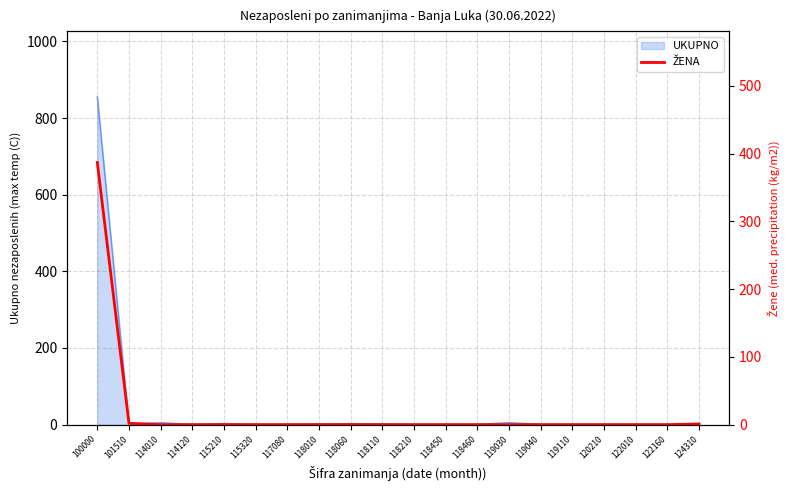

Rank the categories by value from lowest to highest.

114010, 114120, 115210, 115320, 117080, 118010, 118060, 118110, 118210, 118450, 118460, 119030, 119040, 119110, 120210, 122010, 122160, 124310, 101510, 100000